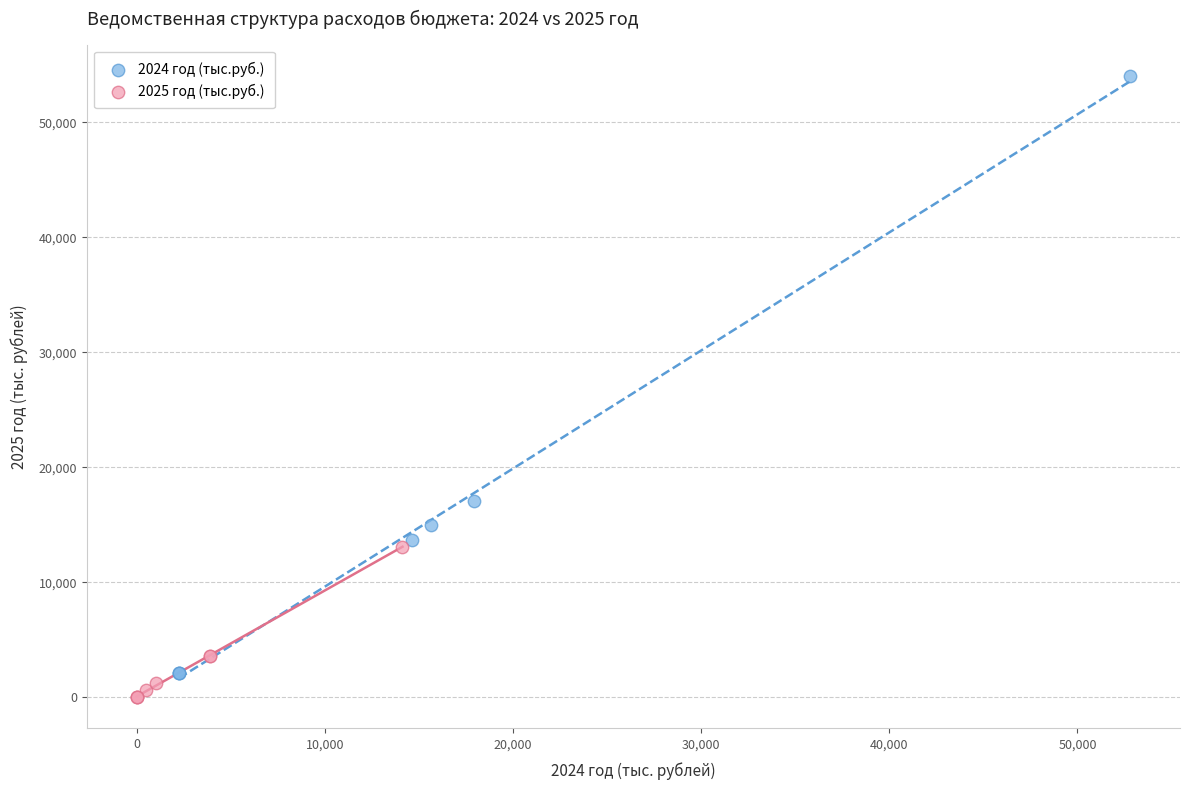

Which series reaches the minimum Y coordinate?

2025 год (тыс.руб.)